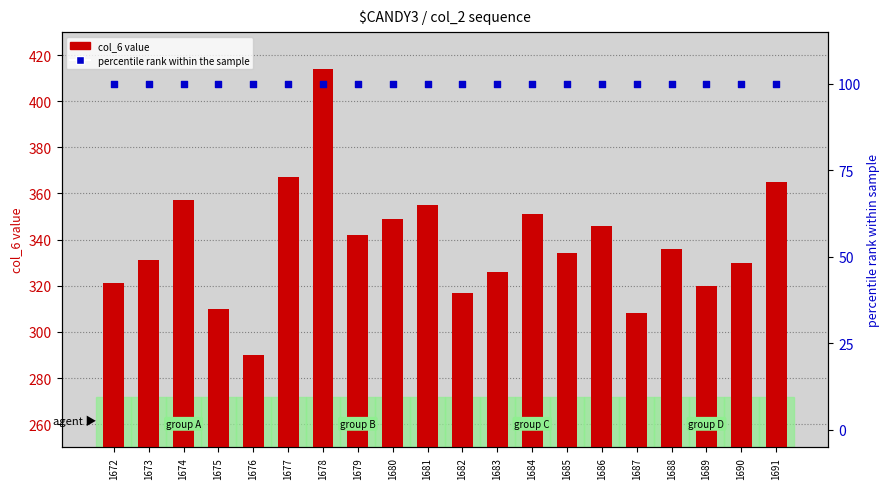

Which series has the largest total across all categories?

col_6 values